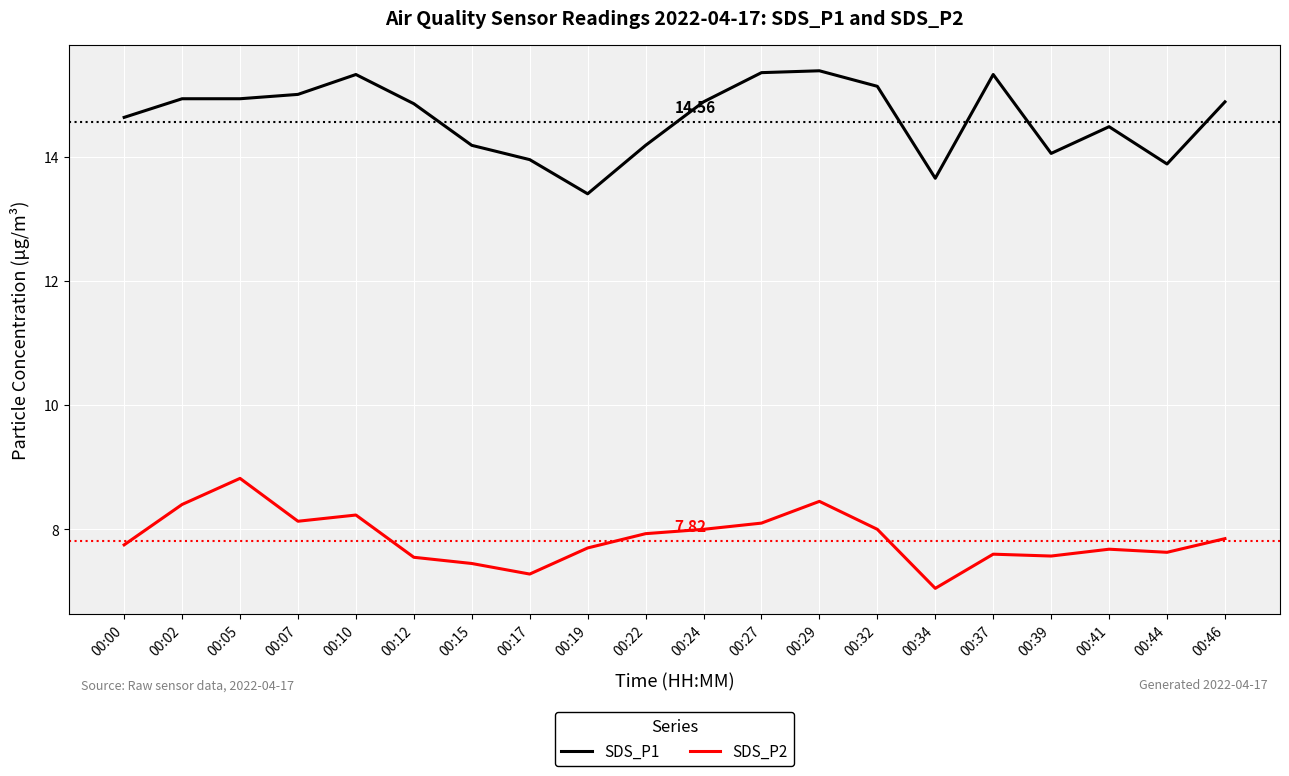

What is the maximum value for SDS_P1?

15.4